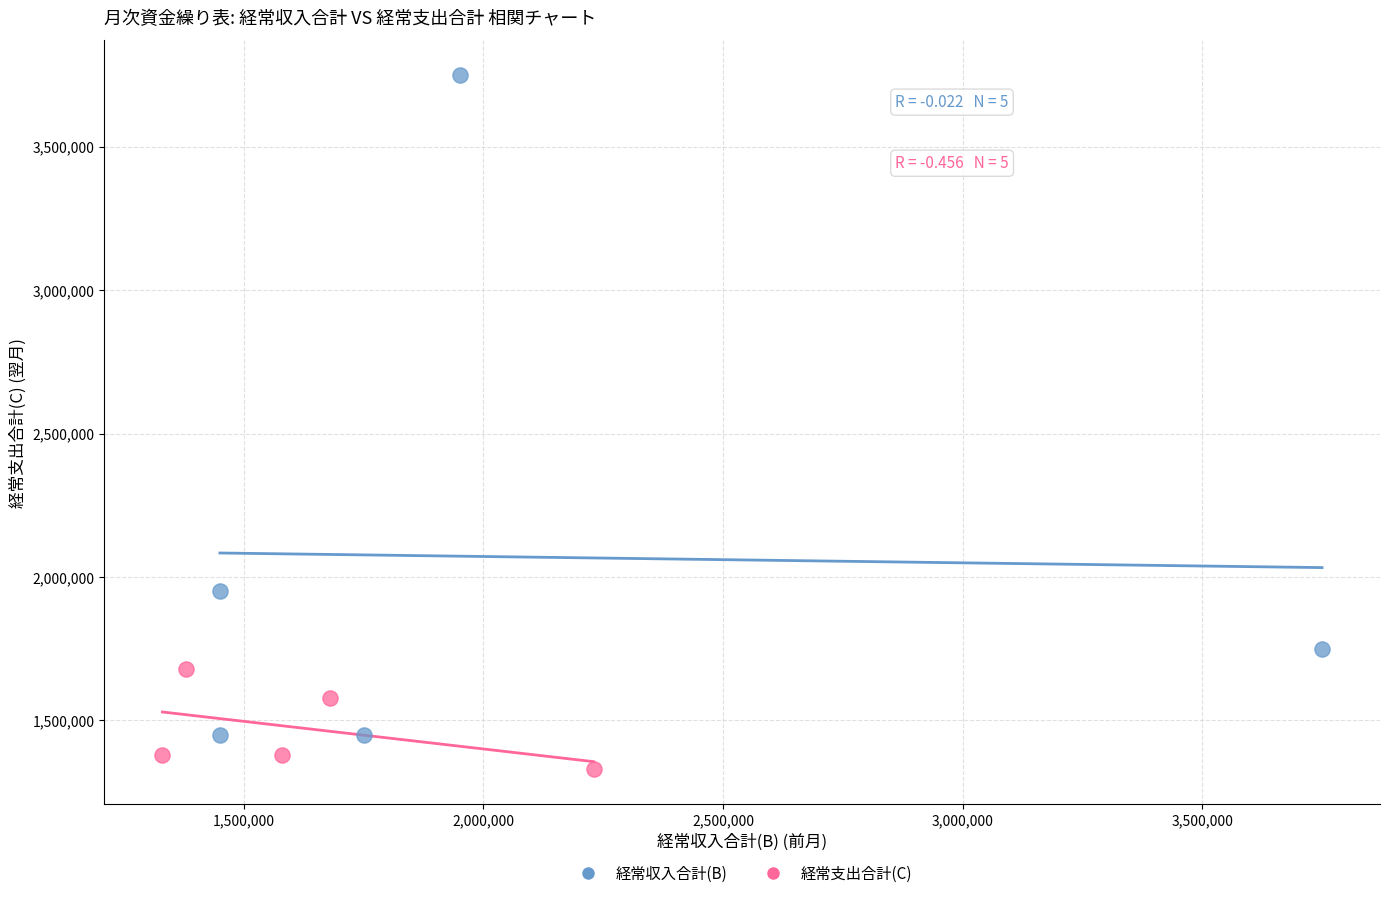

What are all the series names shown in the legend?

経常収入合計(B), 経常支出合計(C)